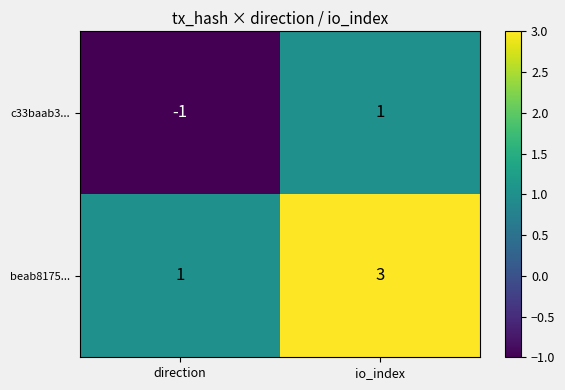

Which series has the largest total across all categories?

beab8175...